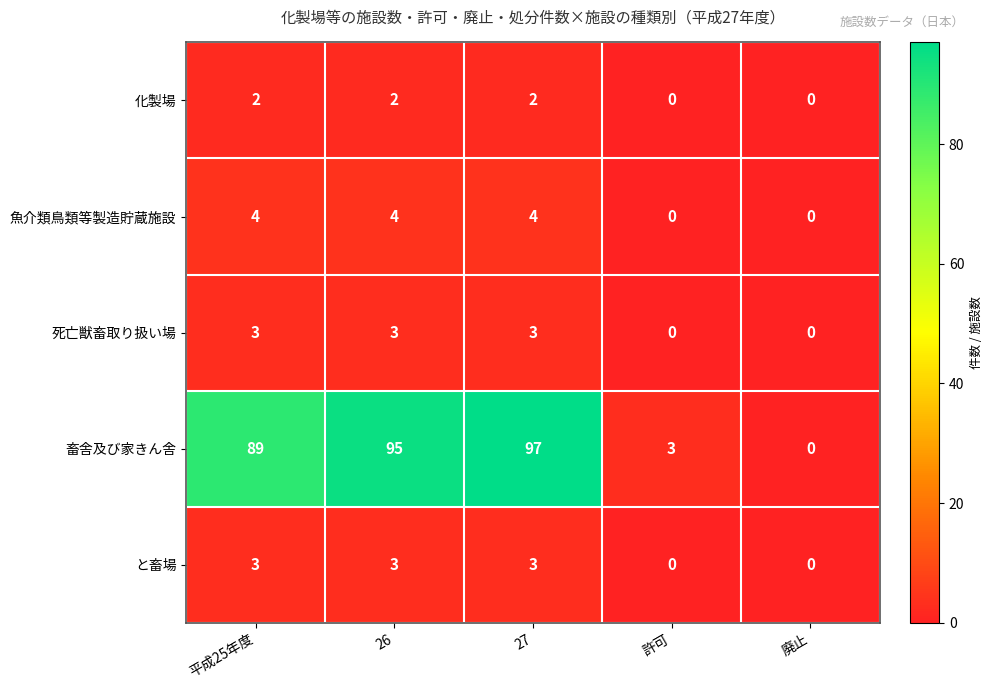

How many values in 畜舎及び家きん舎 are above zero?

4